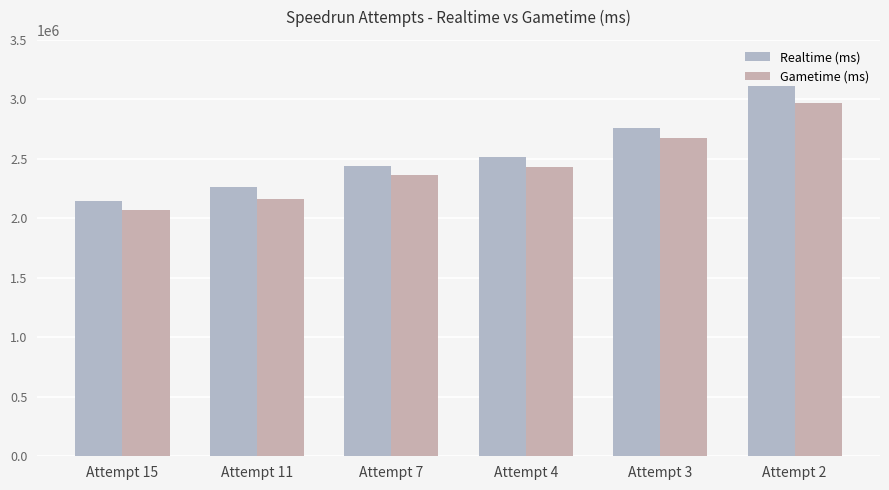

Reading left to right, what are all the values shown in this chart?

Realtime (ms): 2147079	2259421	2440686	2519547	2757548	3108239
Gametime (ms): 2070998	2161937	2365215	2428143	2672083	2973404